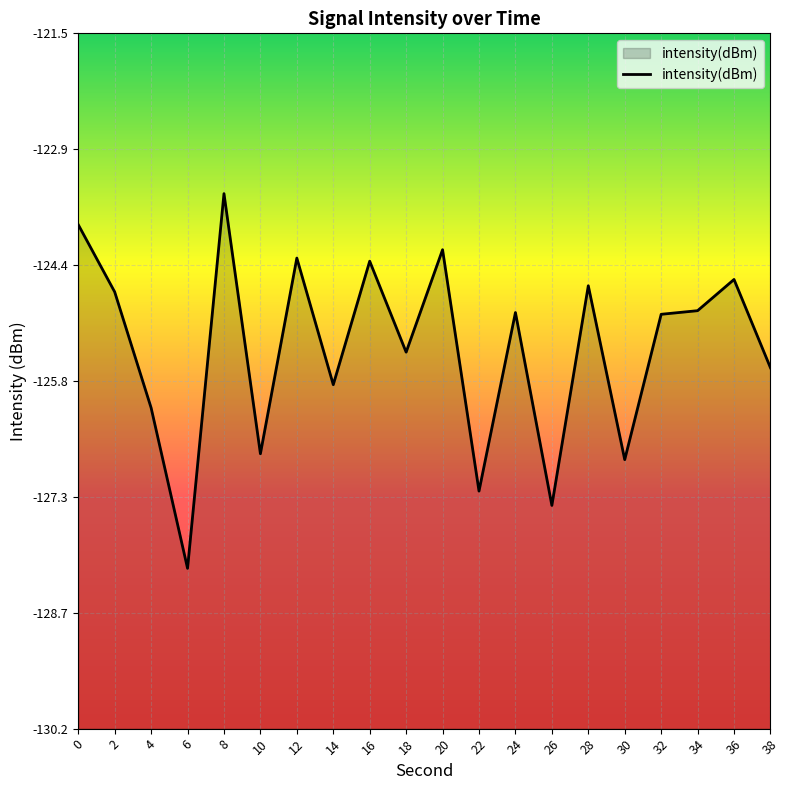

Read the value at 2.

-124.7